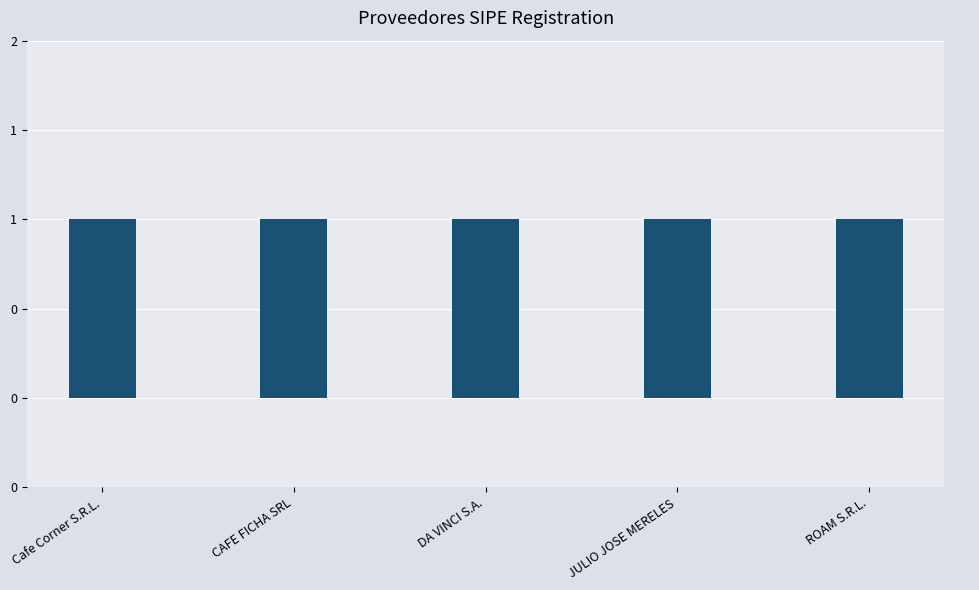

What position from the right is Cafe Corner S.R.L.?

5